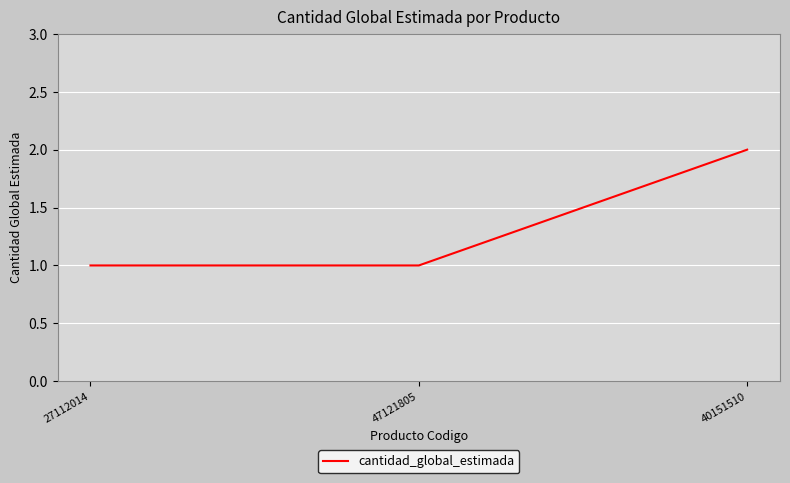

What is the sum of all values?

4